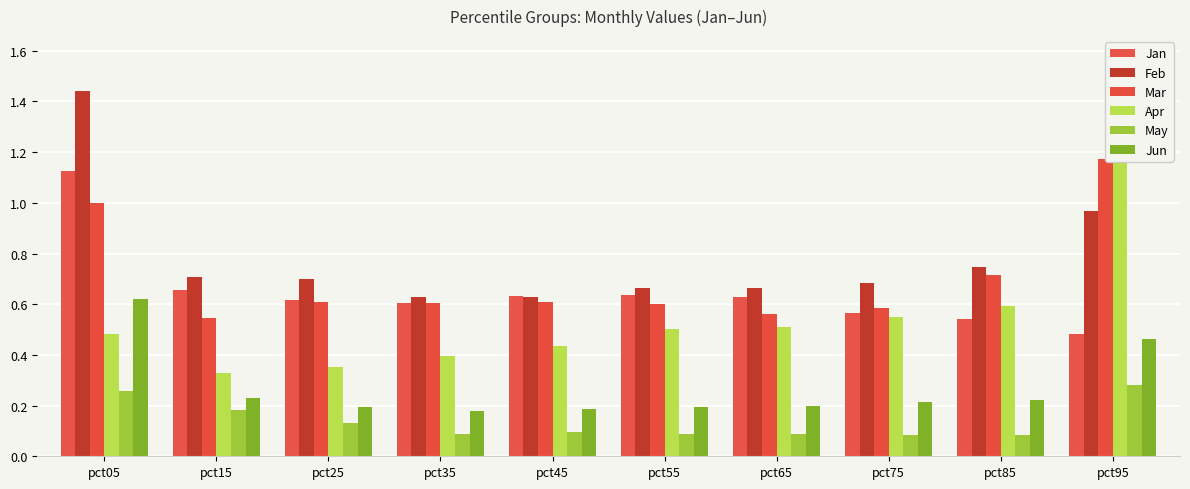

What is the difference between the second highest and minimum values in the May series?

0.2